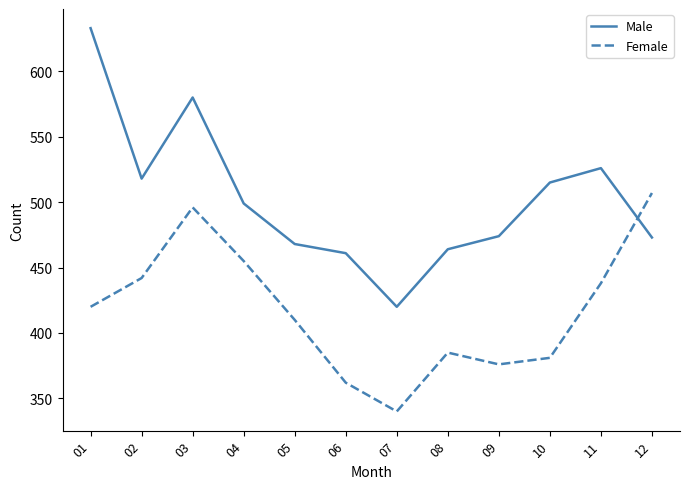

True or false: Male has a value of 499 at 04.

True